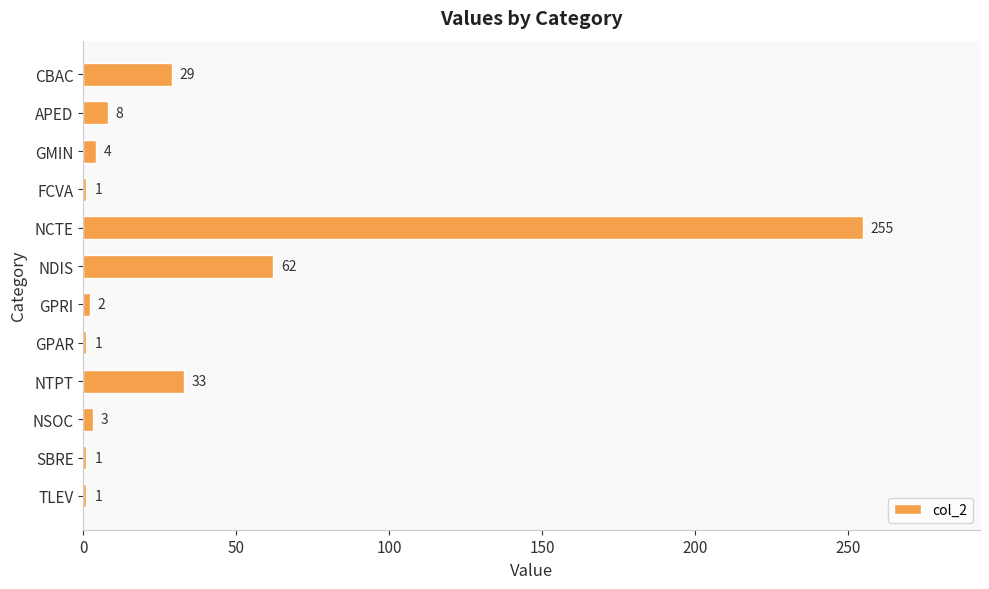

The value at GMIN is 4. True or false?

True